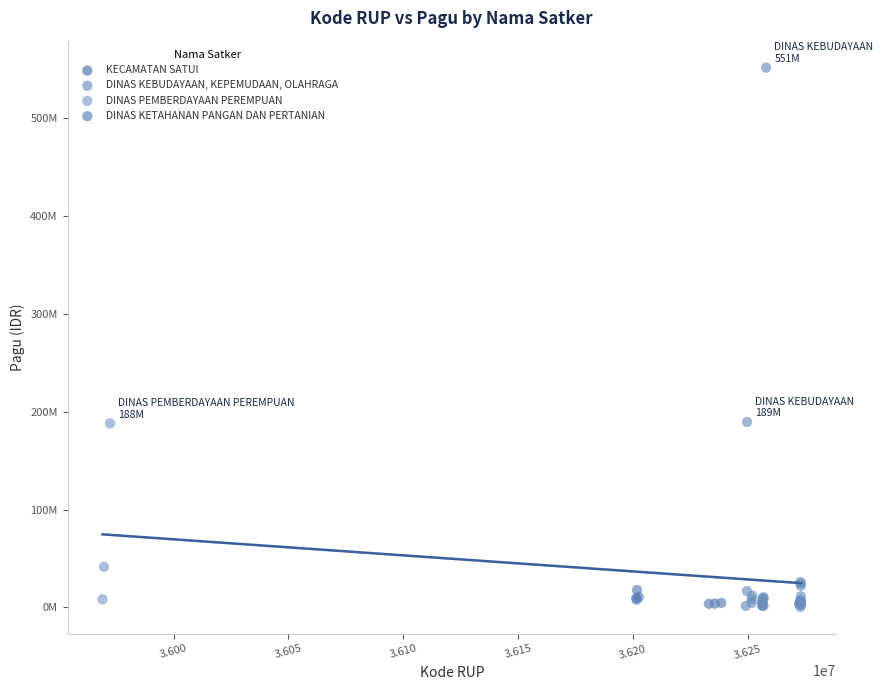

What are all the series names shown in the legend?

DINAS KETAHANAN PANGAN DAN PERTANIAN, KECAMATAN SATUI, DINAS PEMBERDAYAAN PEREMPUAN, DINAS KEBUDAYAAN, KEPEMUDAAN, OLAHRAGA